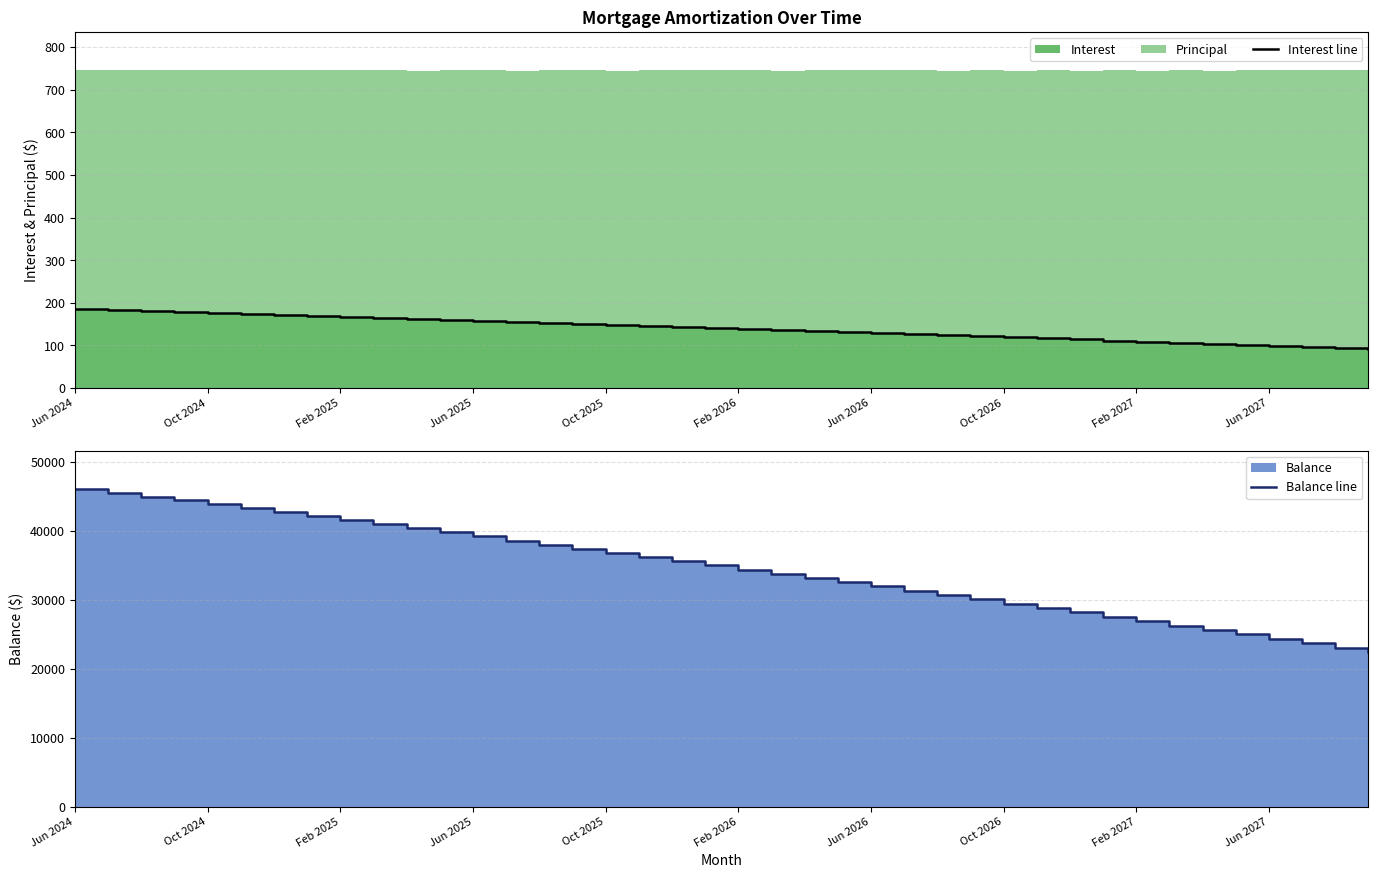

Rank the series by their maximum value, from lowest to highest.

Interest line, Balance line